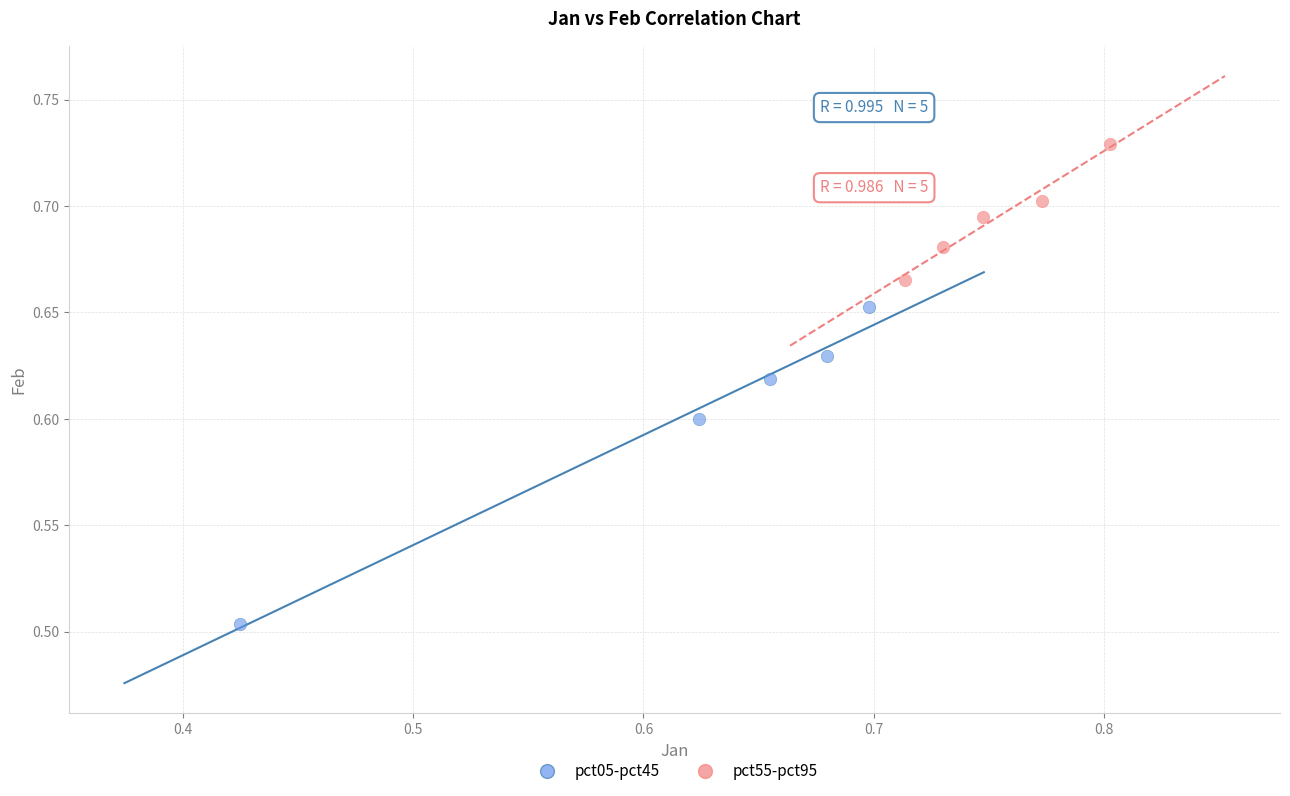

Which series contains the highest Y value?

pct55-pct95